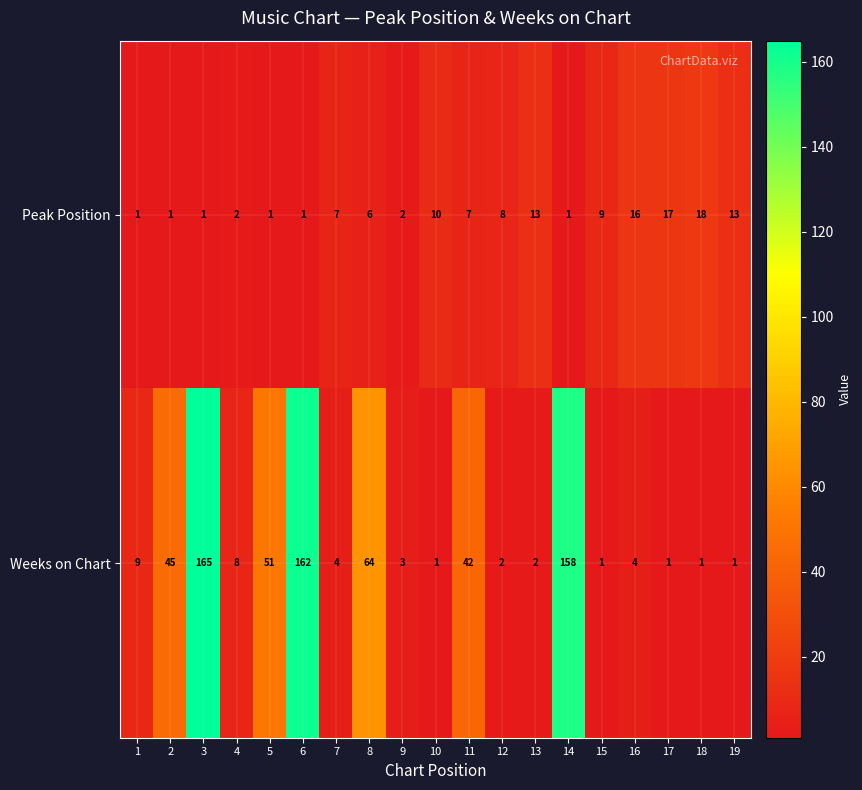

What is the spread (max minus min) of values at 4?

6